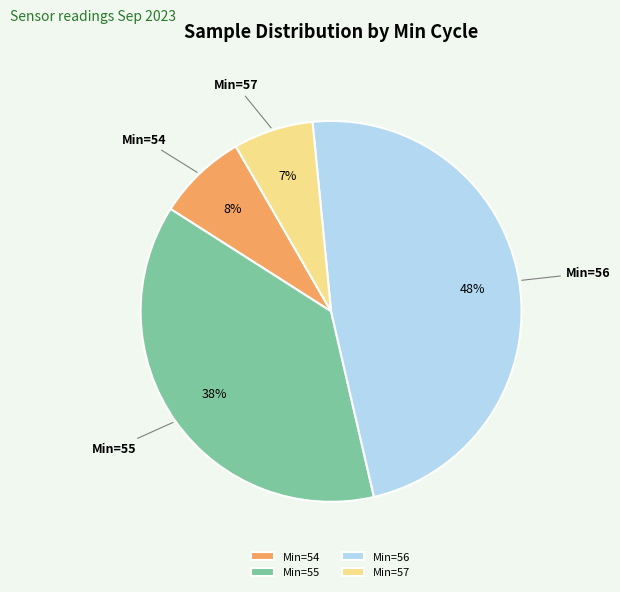

Which slice is the smallest?

Min=57